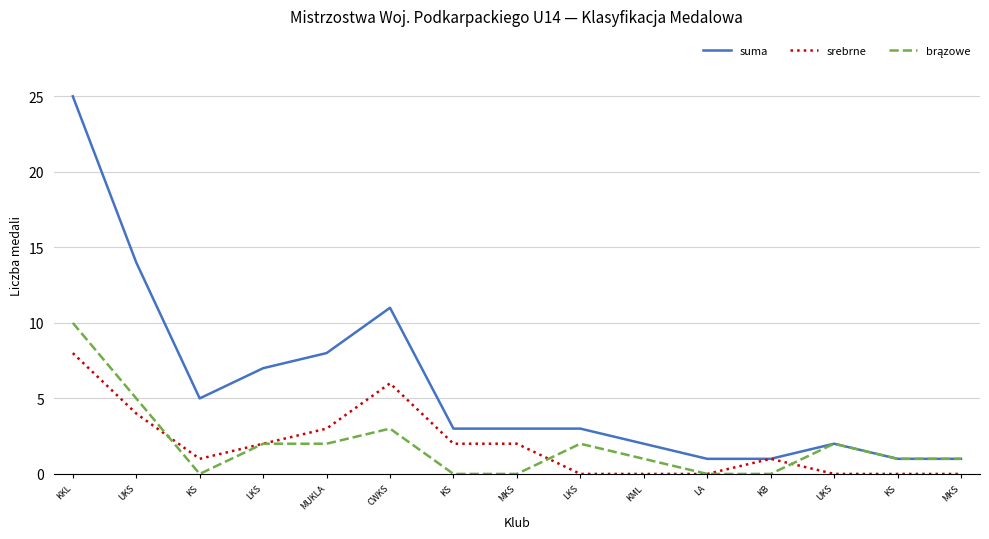

True or false: suma and srebrne intersect in this chart.

False